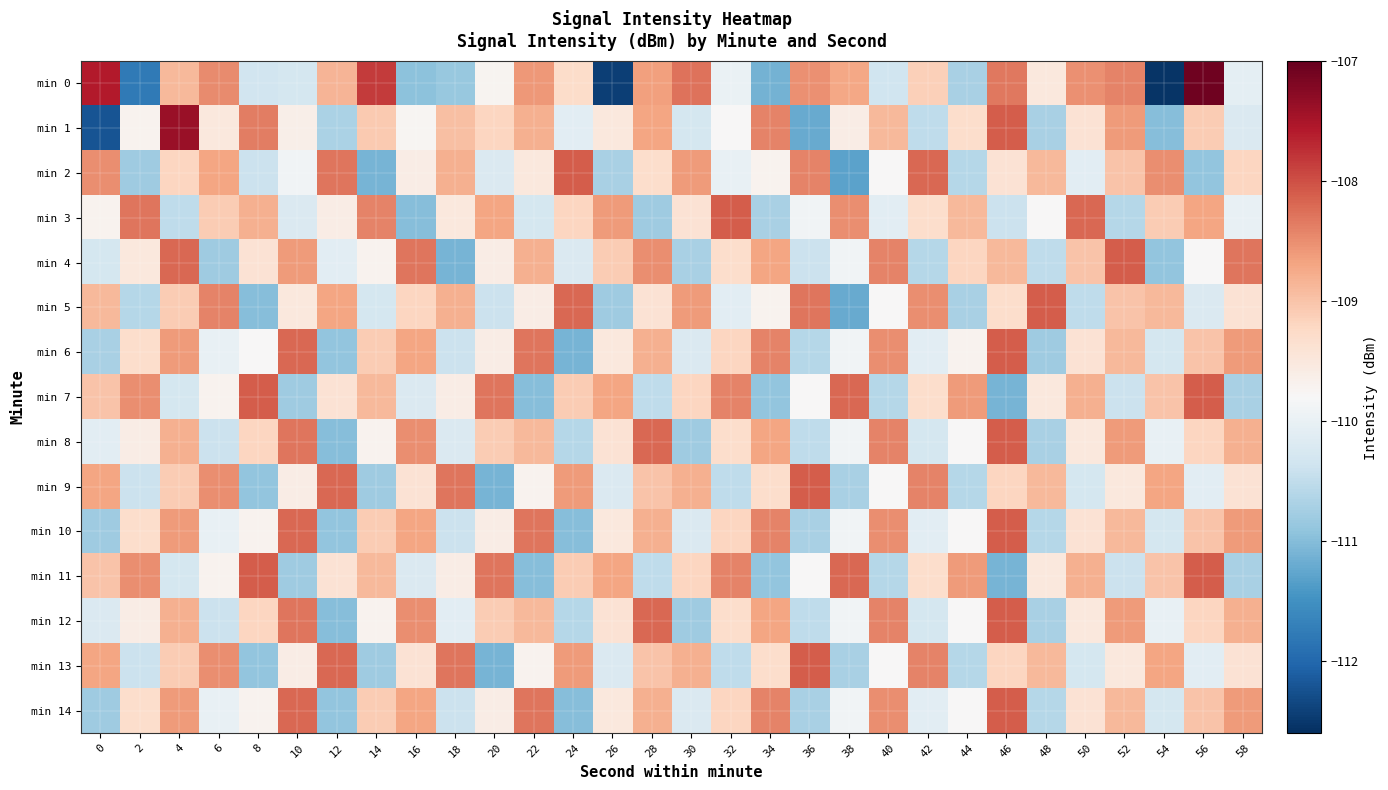

Which series has the largest total across all categories?

min 3